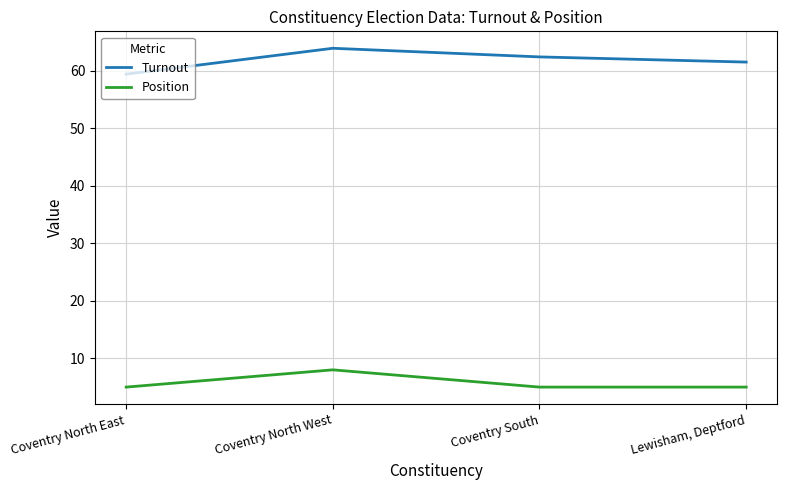

How many Position values are between 5 and 8?

4